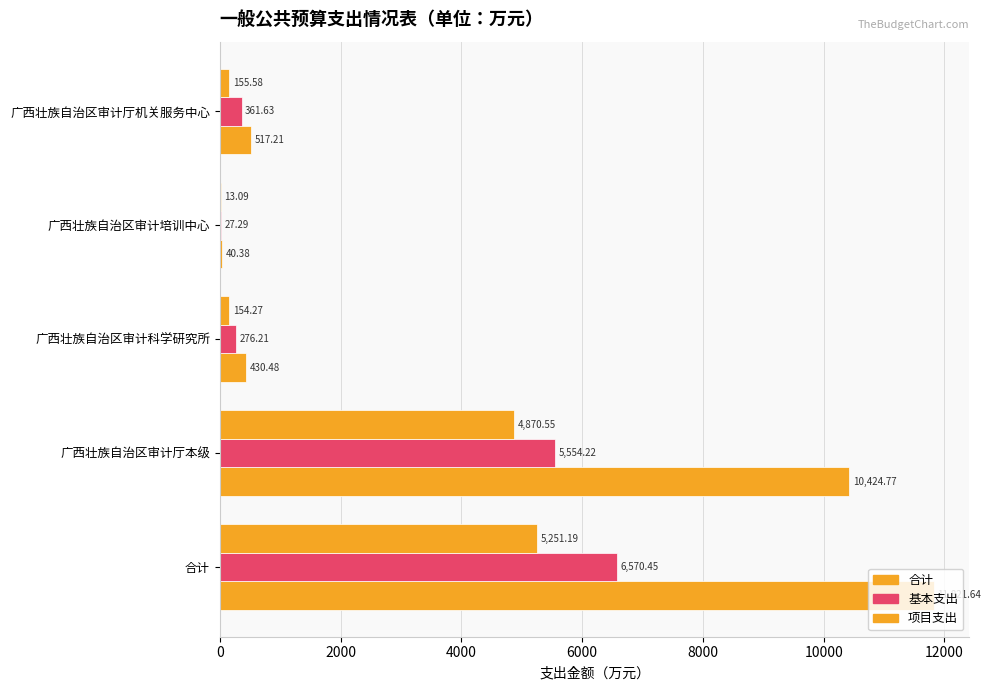

Which series has the largest total across all categories?

合计